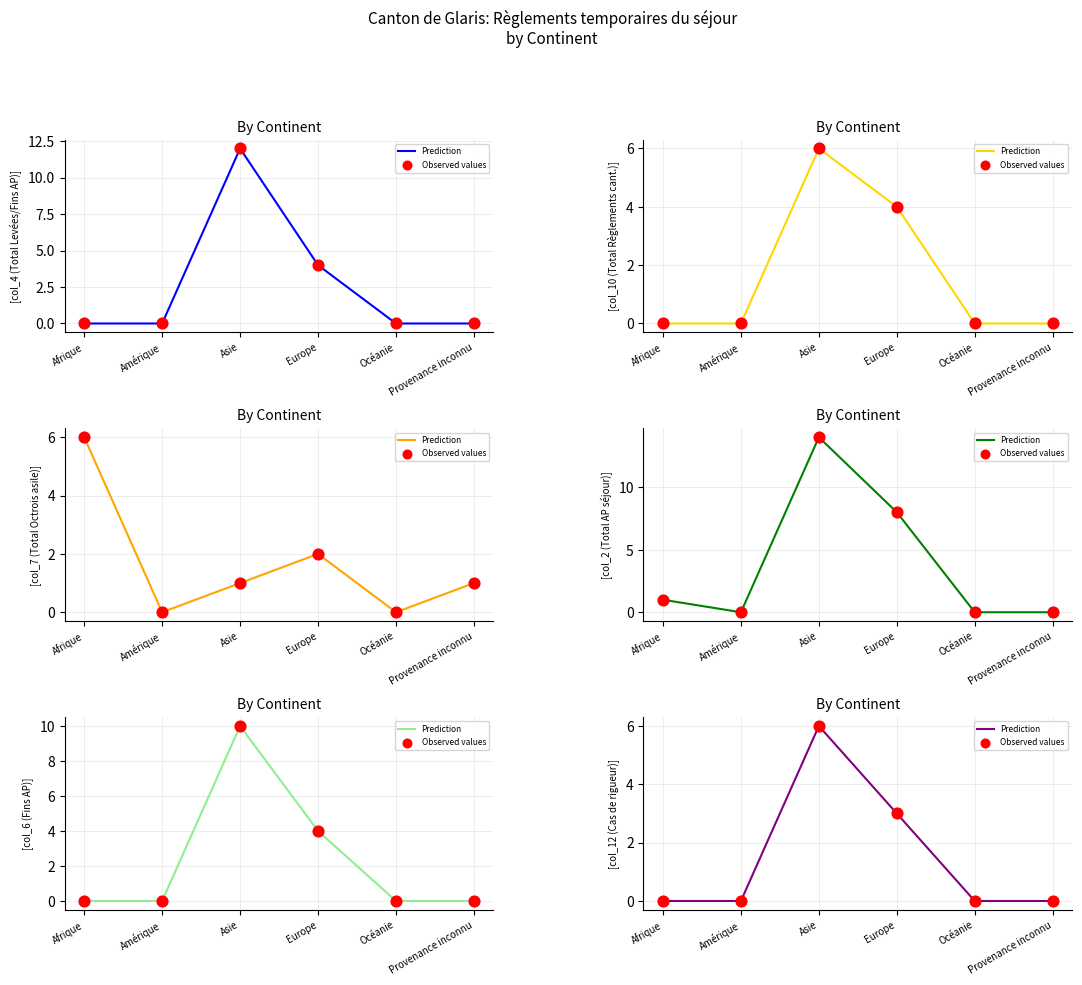

What is the total value across all series at Asie?

12